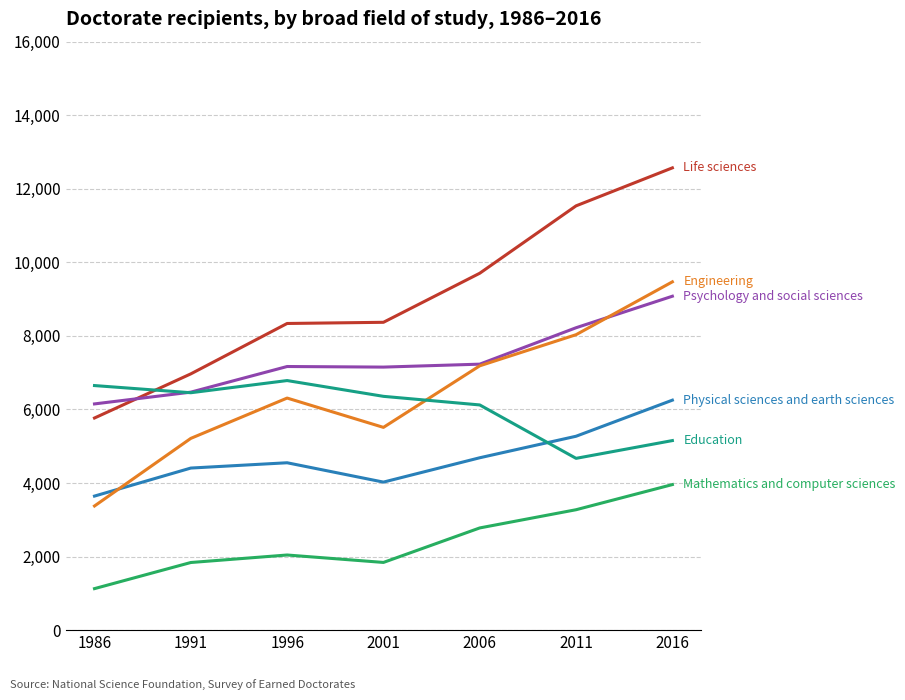

At which category is the sum across all series the highest?

2016